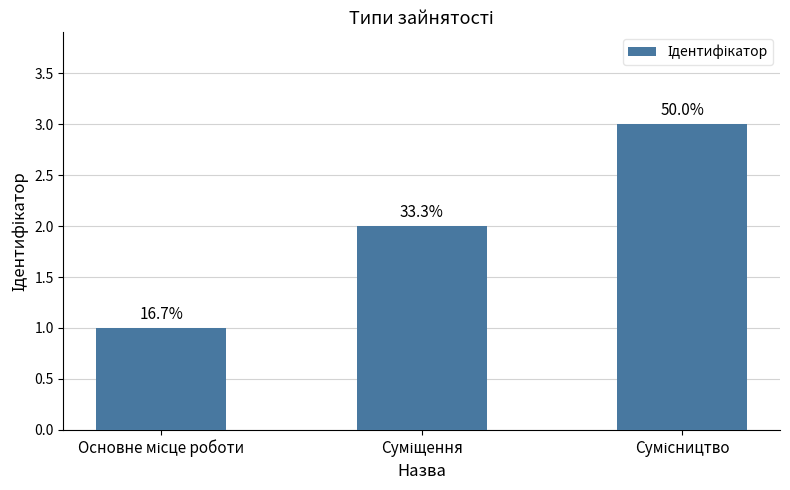

Are the bars horizontal?

No